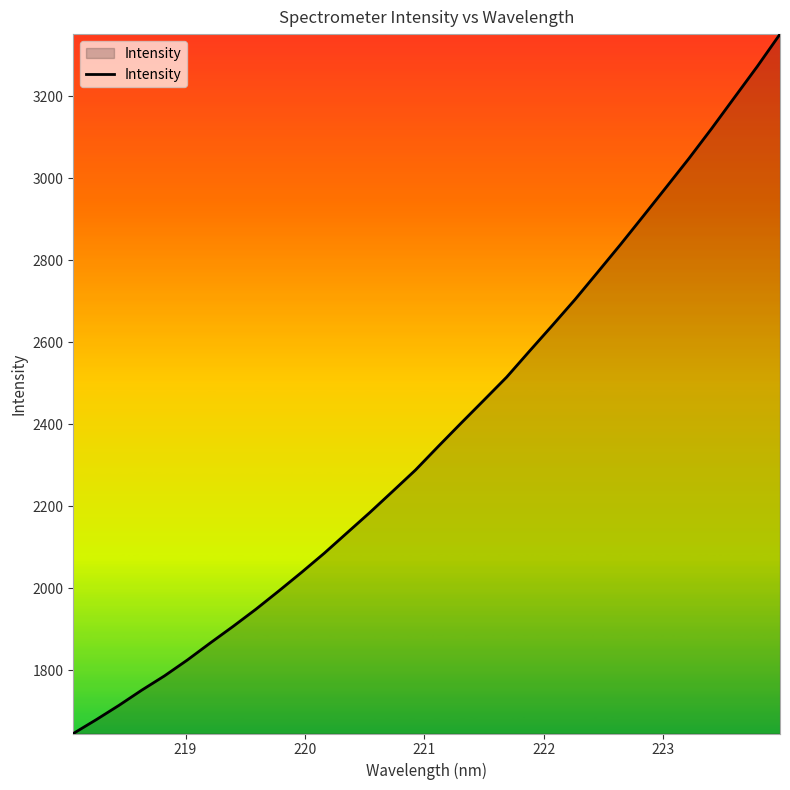

What is the difference between the maximum and minimum values?

1706.2